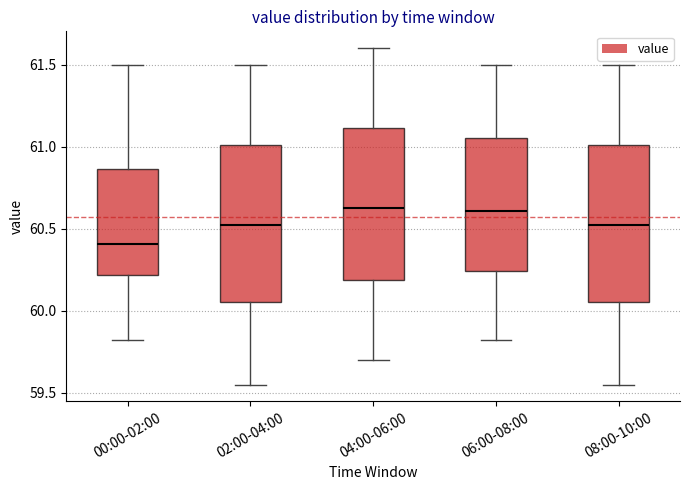

Where does the upper whisker of the box for 04:00-06:00 end on the y-axis? The values are not printed on the chart, so give them approximately, as read against the axis.

61.60